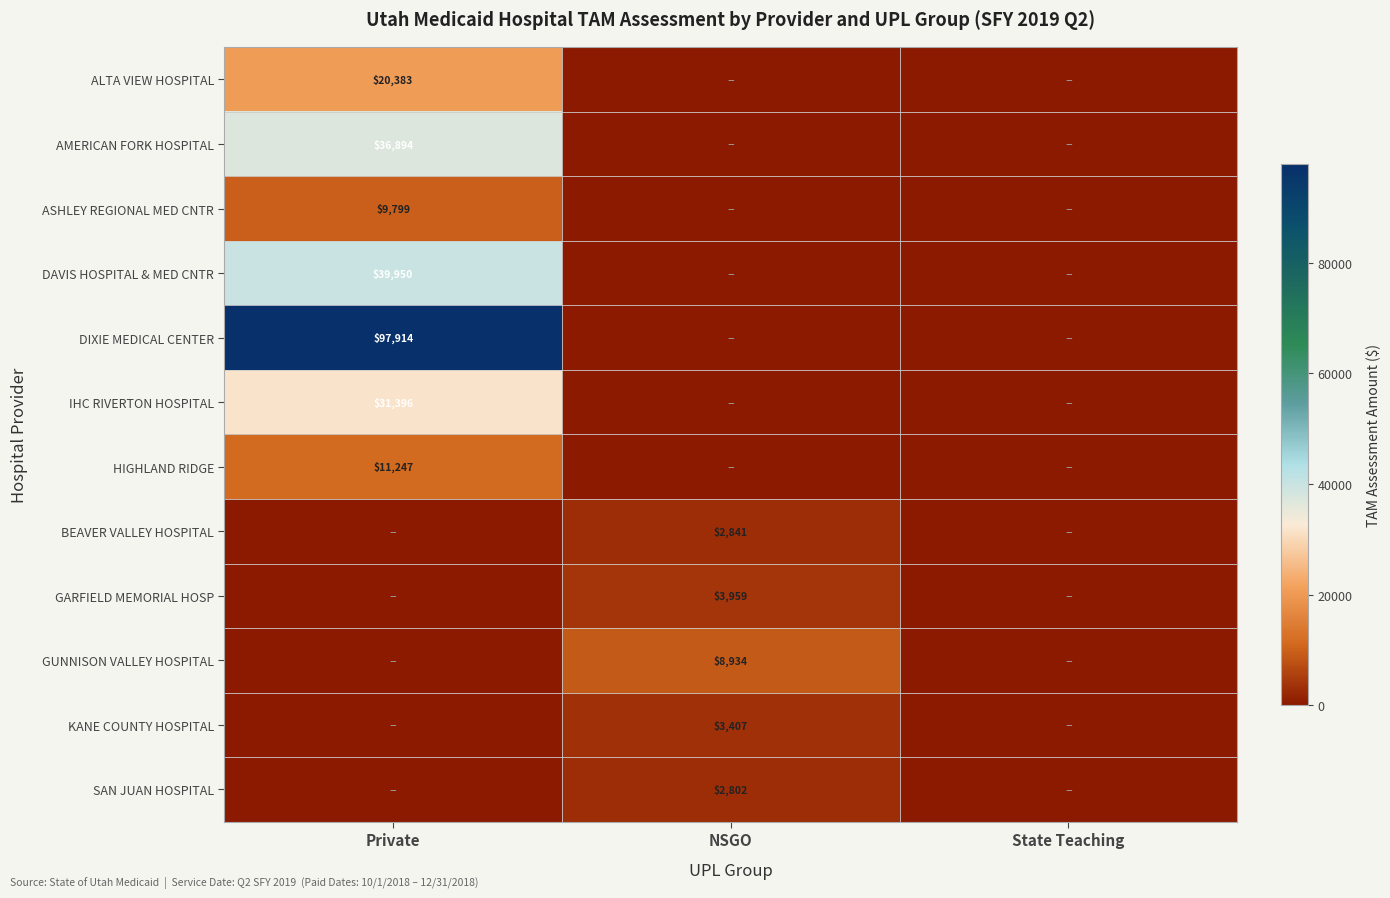

The value of KANE COUNTY HOSPITAL at NSGO is 3407. True or false?

True